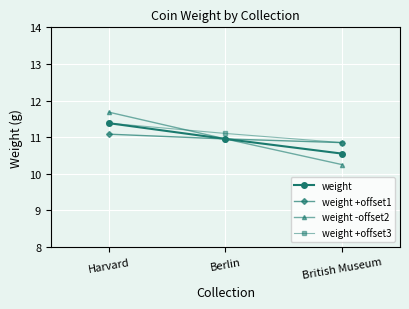

Does the chart have visible grid lines?

Yes